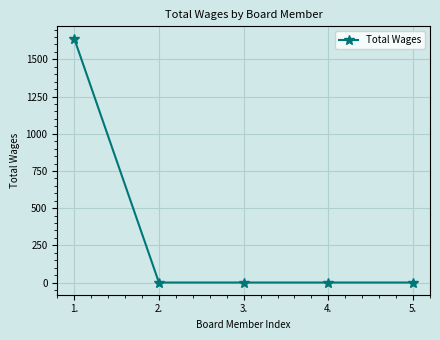

What is the label of the 3rd point from the left?

3.